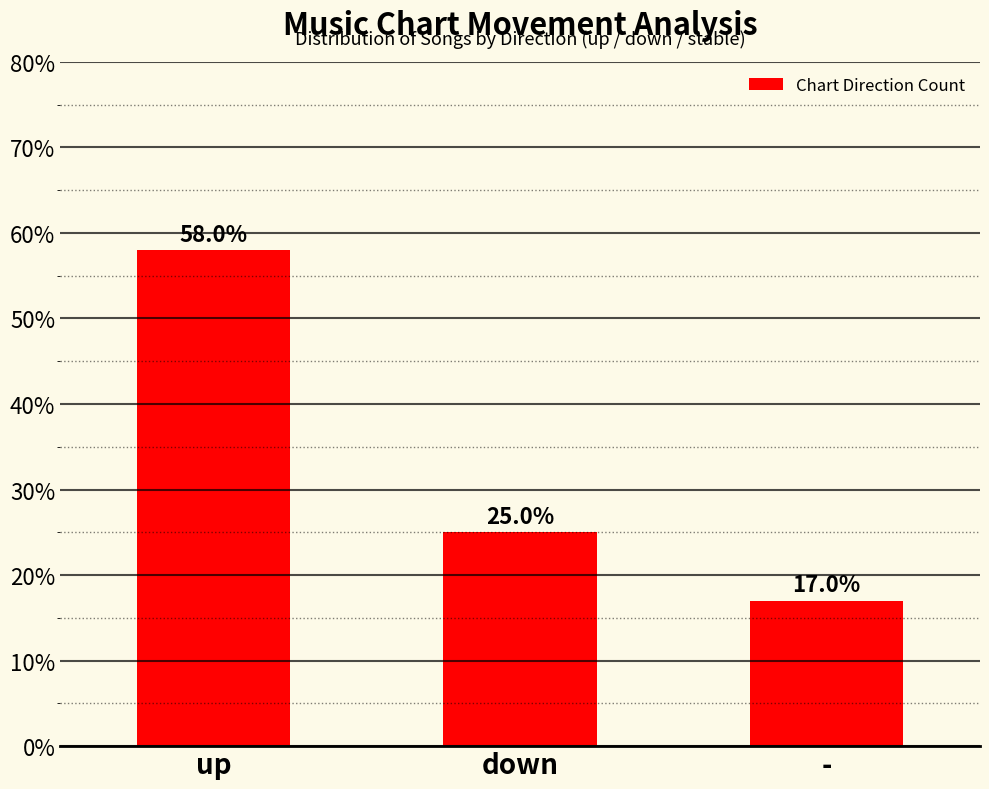

At which label does the data first exceed 25?

up